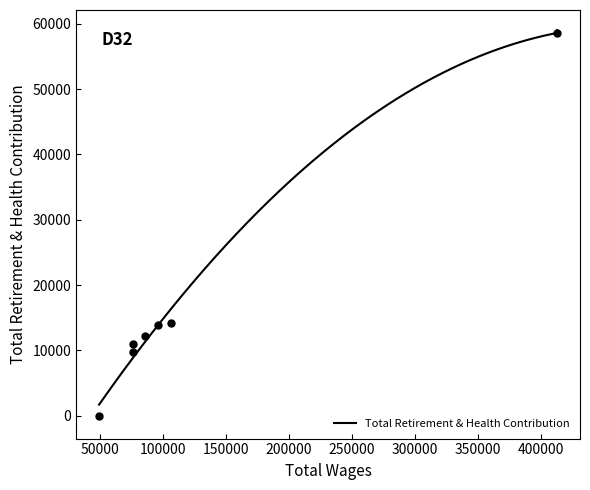

What is the sum of the values at 412869.0 and 96347.0?

72459